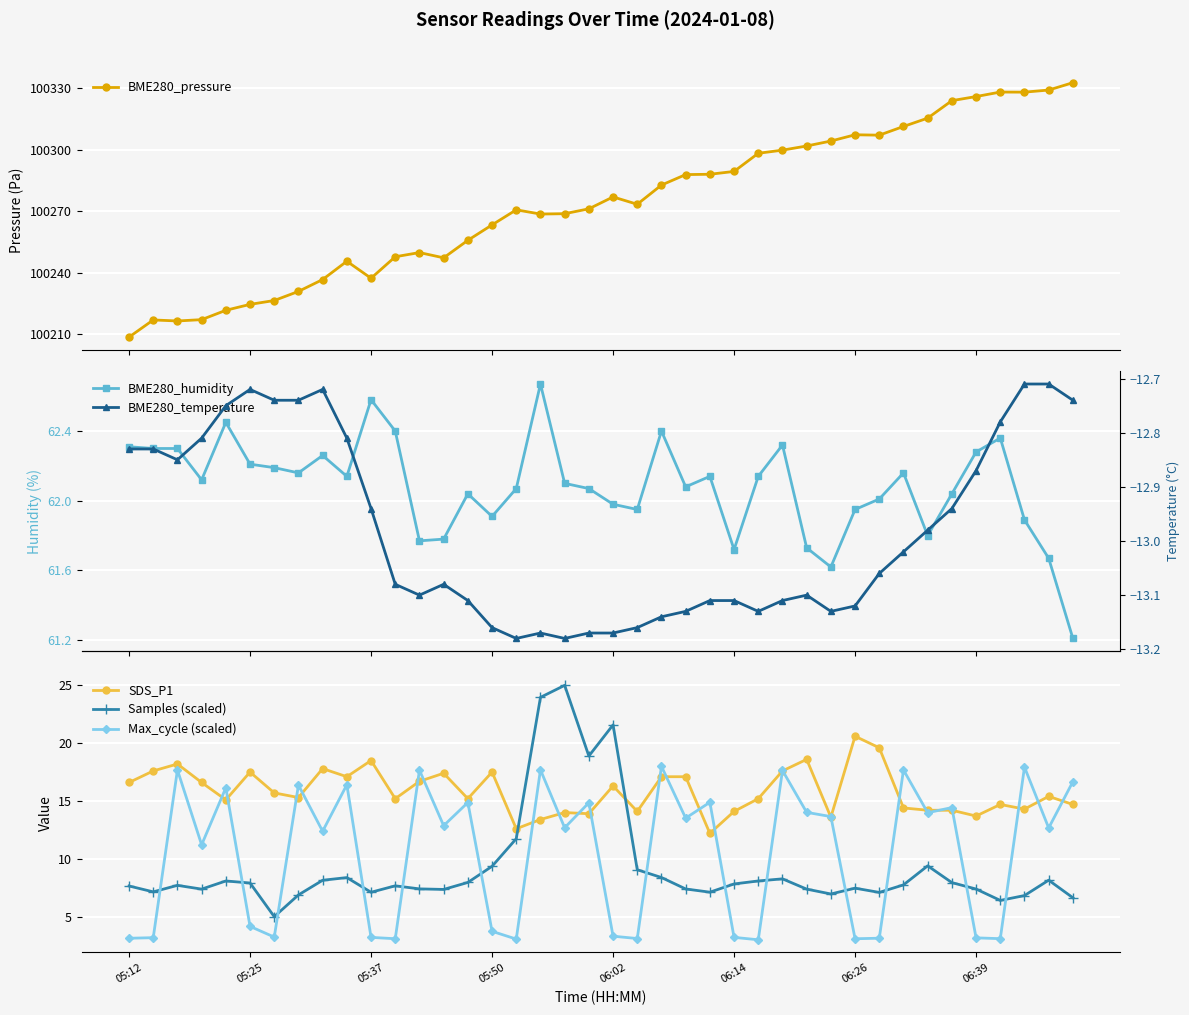

At which label does SDS_P1 reach its peak?

06:26